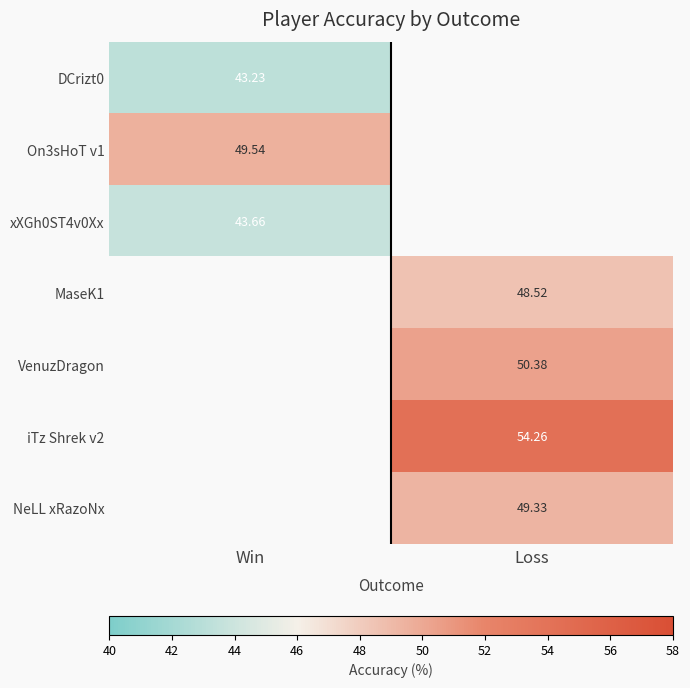

How many series are shown in this chart?

7